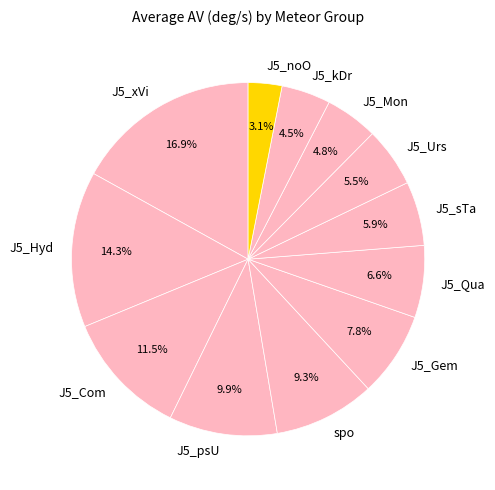

Approximately how many times larger is the value at J5_Qua compared to spo?

0.7